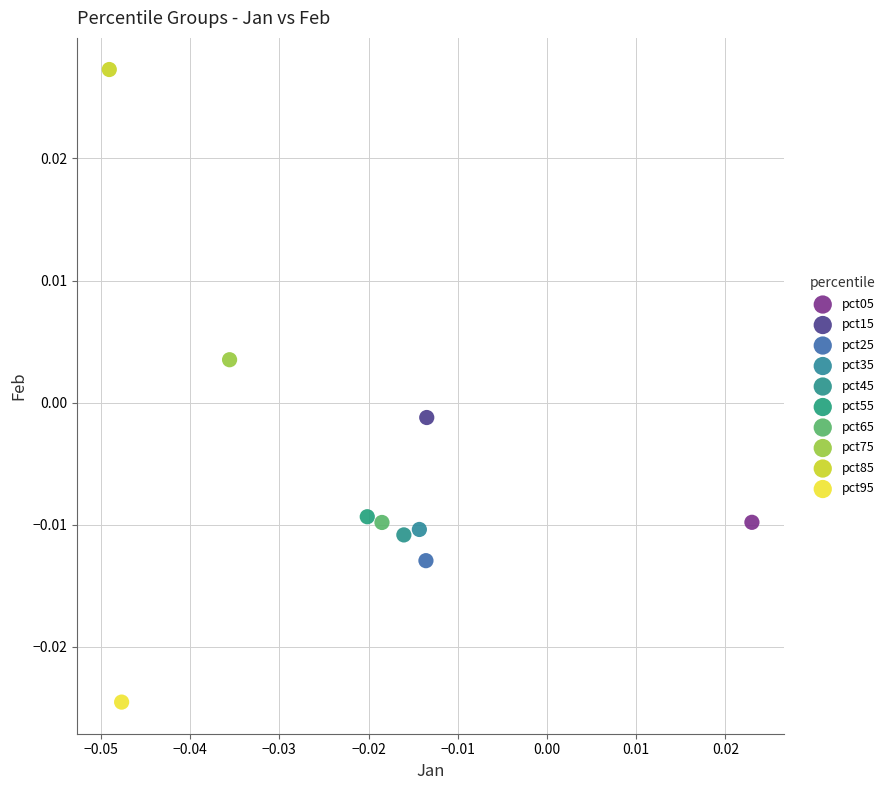

What are all the series names shown in the legend?

pct05, pct15, pct25, pct35, pct45, pct55, pct65, pct75, pct85, pct95